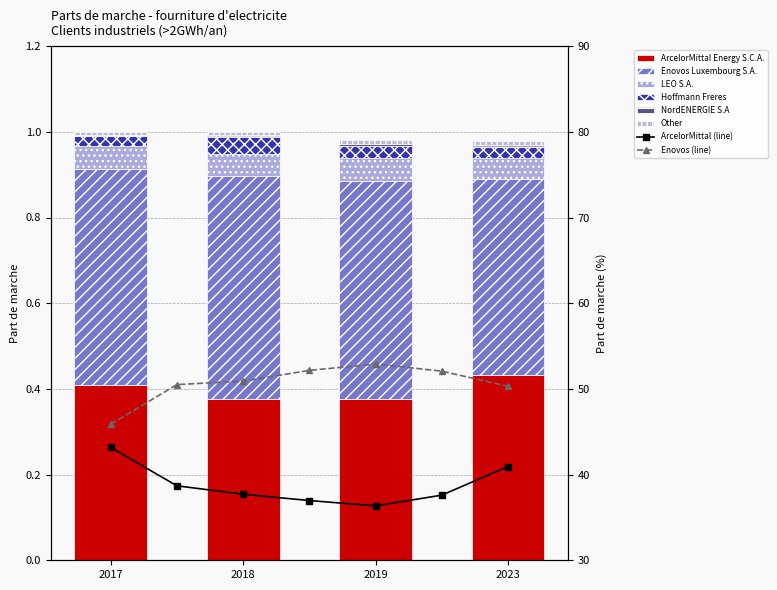

Does the chart contain any negative values?

No